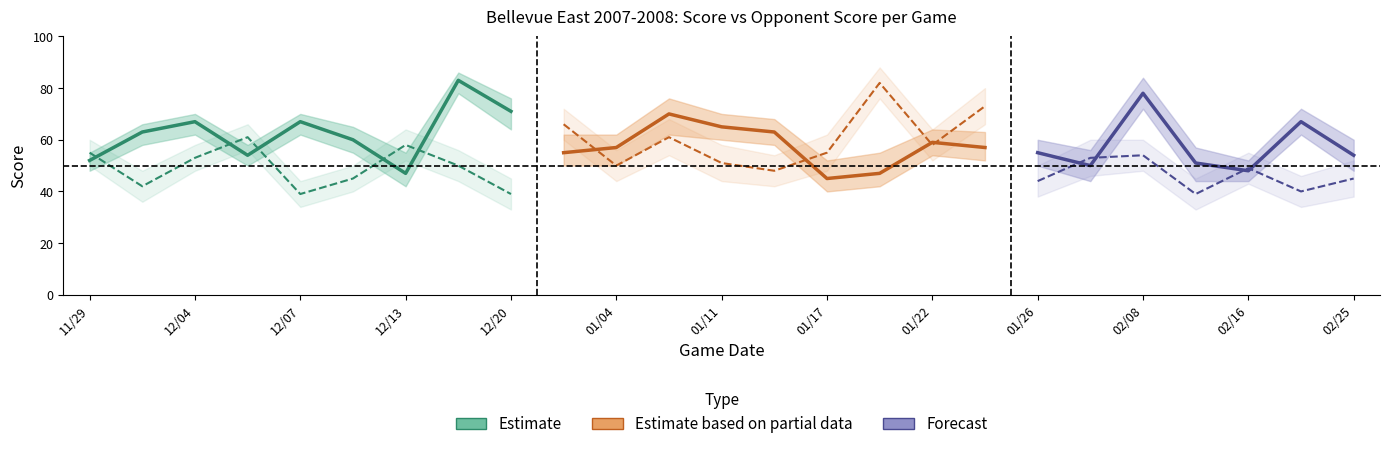

Reading left to right, extract all data points from this chart.

score_center: 52	63	67	54	67	60	47	83	71	55	57	70	65	63	45	47	59	57	55	50	78	51	48	67	54
score_upper: 55	66	70	58	70	65	55	86	76	62	62	76	70	68	52	55	64	63	60	56	84	57	52	72	60
score_lower: 48	58	62	50	62	55	42	78	64	50	50	62	60	58	40	42	54	52	50	44	72	44	44	62	48
opp_center: 55	42	53	61	39	45	58	50	39	66	50	61	51	48	55	82	58	73	44	53	54	39	49	40	45
opp_upper: 60	48	58	66	44	50	64	56	45	72	56	68	58	54	62	88	64	80	50	60	60	45	55	46	52
opp_lower: 50	36	48	56	34	40	52	44	33	60	44	54	44	42	48	76	52	66	38	46	48	33	43	34	38